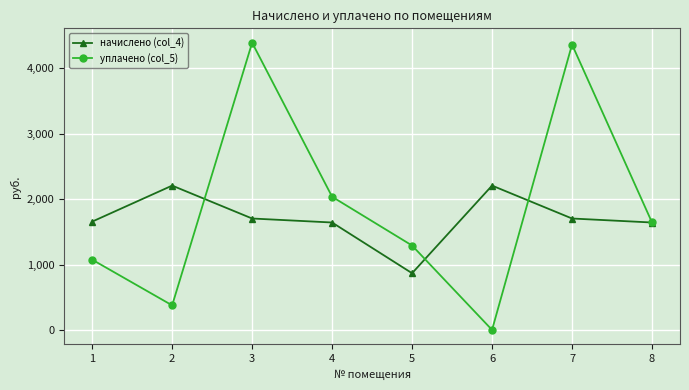

What is the value of the уплачено (col_5) point at the 8th from the left?

1643.7